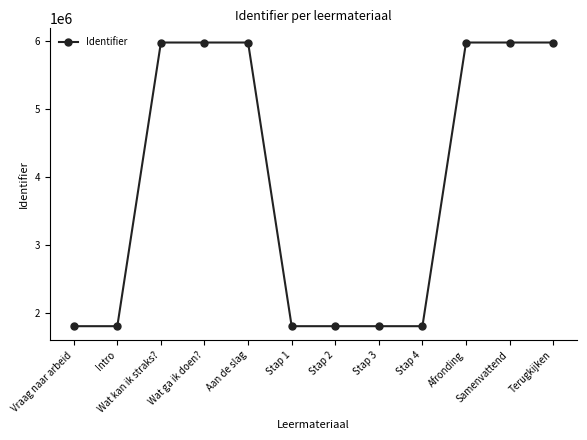

What is the ratio of the value at Aan de slag to the value at Stap 3?

3.3